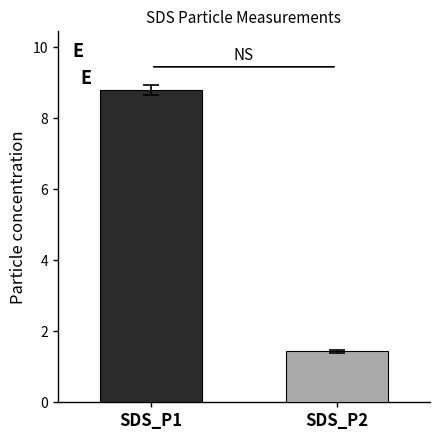

What is the smallest value displayed?

1.4